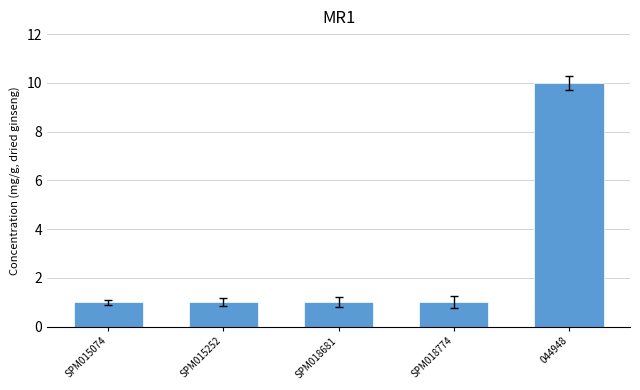

What is the label of the 4th bar from the right?

SPM015252